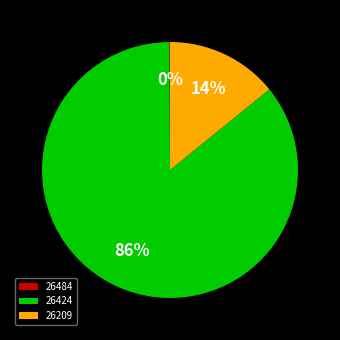

To the nearest percent, what is the difference between the 26209 and 26424 slice percentages?

72%